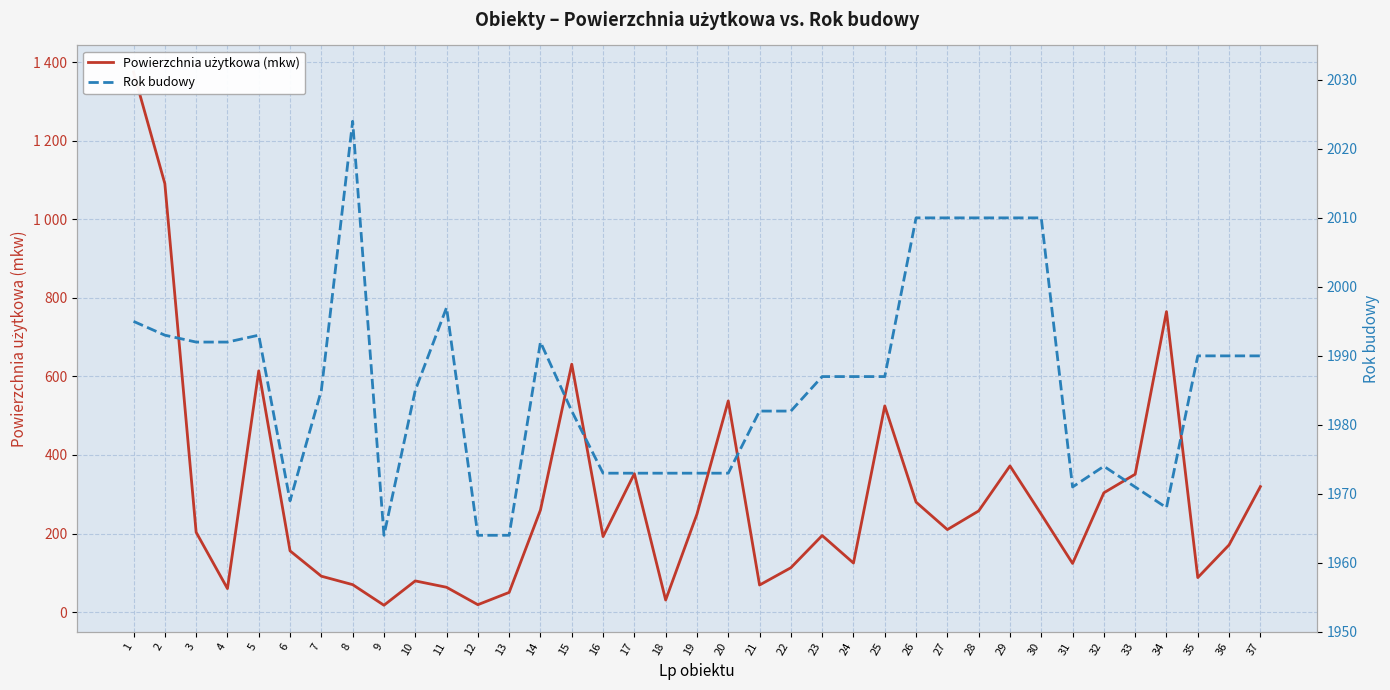

The Rok budowy series shows 2010.0 at 28. True or false?

True